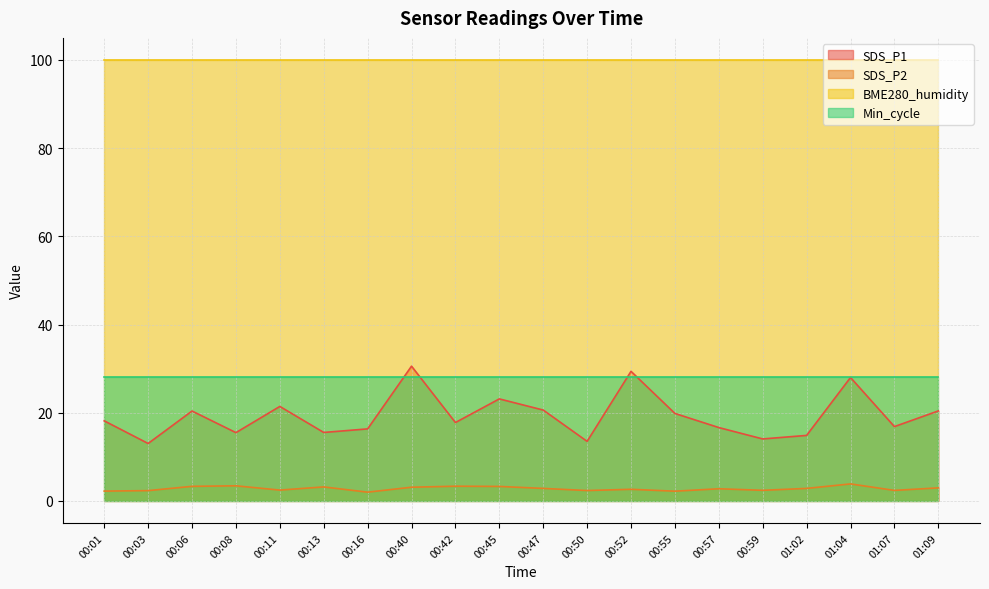

Which has a higher value, 00:52 or 00:11?

00:52